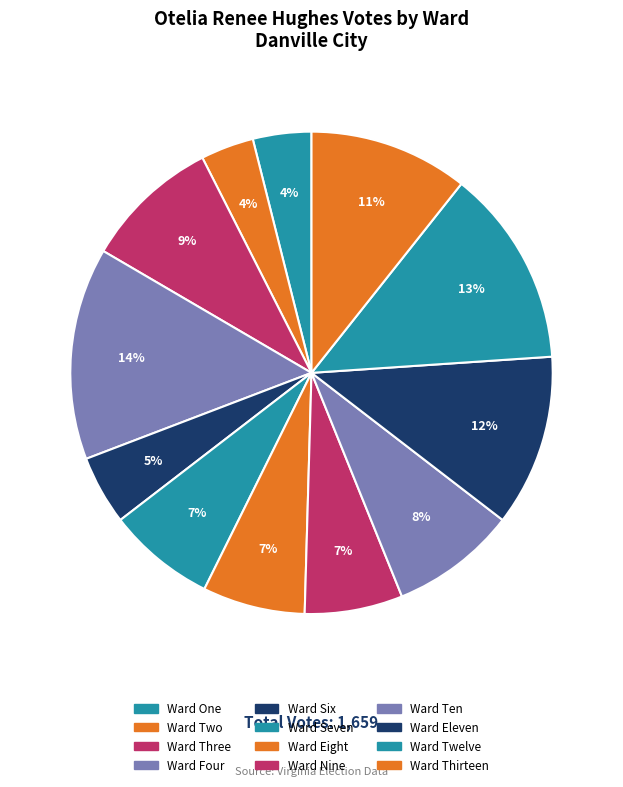

What is the ratio of the value at Ward Seven to the value at Ward Six?

1.6